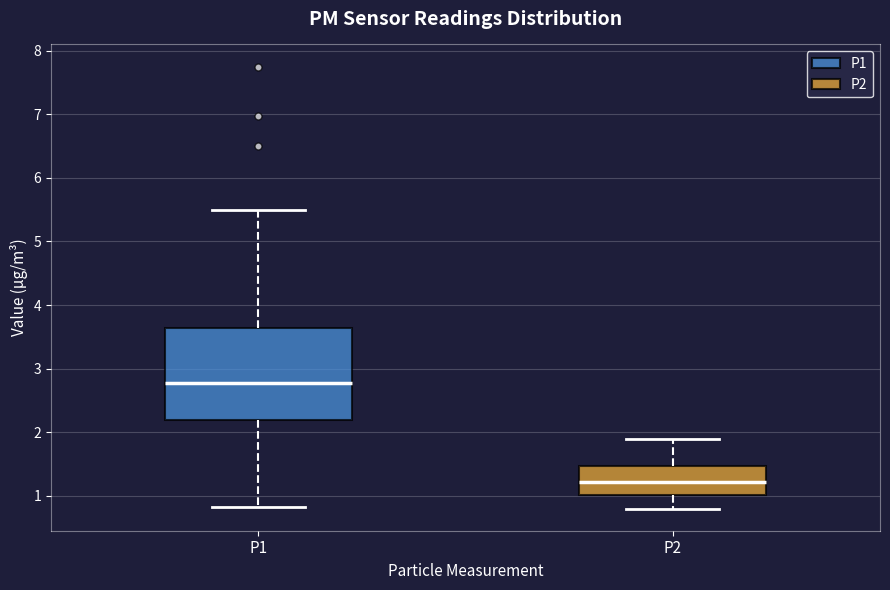

Reading left to right, transcribe this box plot: for each box, give where its median line is, the range the box spans, and where its two whiskers end, as read against the y-axis. The values are not printed on the chart, so give them approximately, as read against the axis.

P1: median 2.8, box 2.2 to 3.6, whiskers 0.8 to 5.5
P2: median 1.2, box 1.0 to 1.5, whiskers 0.8 to 1.9